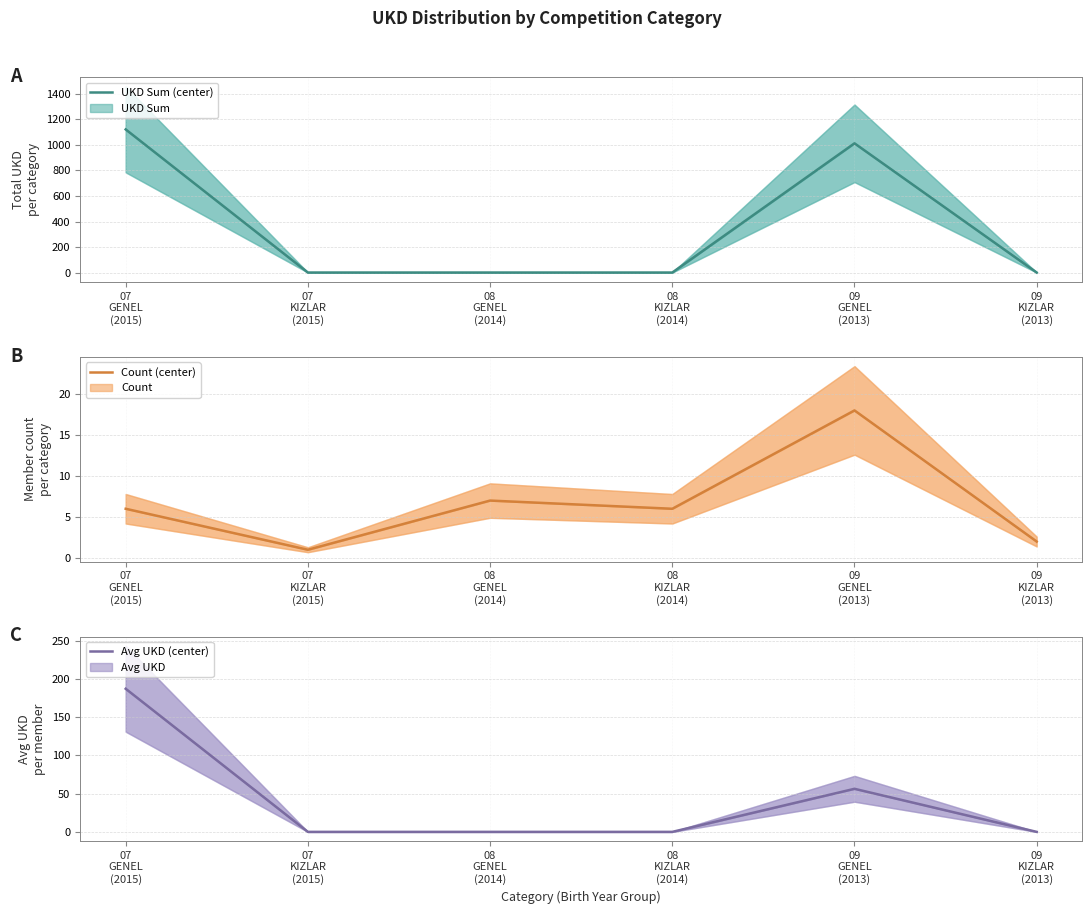

Reading left to right, what are all the values shown in this chart?

UKD Sum: 1122.0	0.0	0.0	0.0	1013.0	0.0
Count: 6.0	1.0	7.0	6.0	18.0	2.0
Avg UKD: 187.0	0.0	0.0	0.0	56.3	0.0